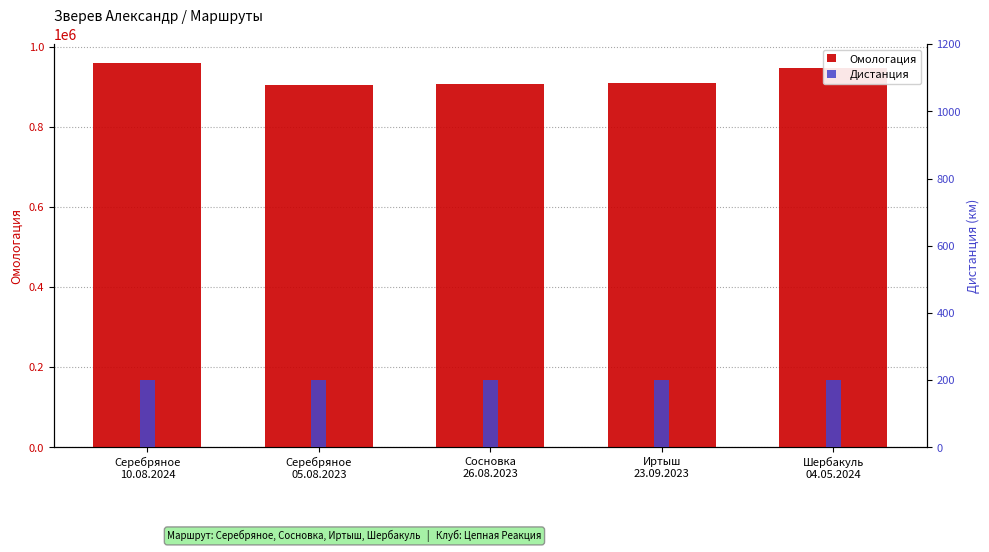

Reading left to right, extract all data points from this chart.

Омологация: Серебряное
10.08.2024=959222	Серебряное
05.08.2023=906162	Сосновка
26.08.2023=907548	Иртыш
23.09.2023=909599	Шербакуль
04.05.2024=947375
Дистанция: Серебряное
10.08.2024=200	Серебряное
05.08.2023=200	Сосновка
26.08.2023=200	Иртыш
23.09.2023=200	Шербакуль
04.05.2024=200